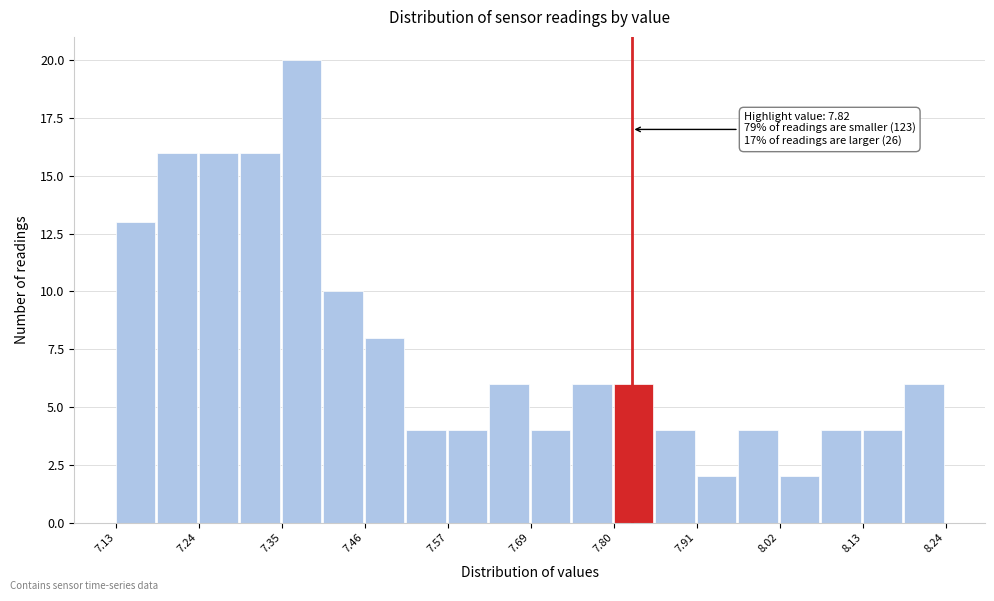

Around what value on the x-axis is the tallest bar? Give the approximate position of its centre, as read against the axis.

7.38